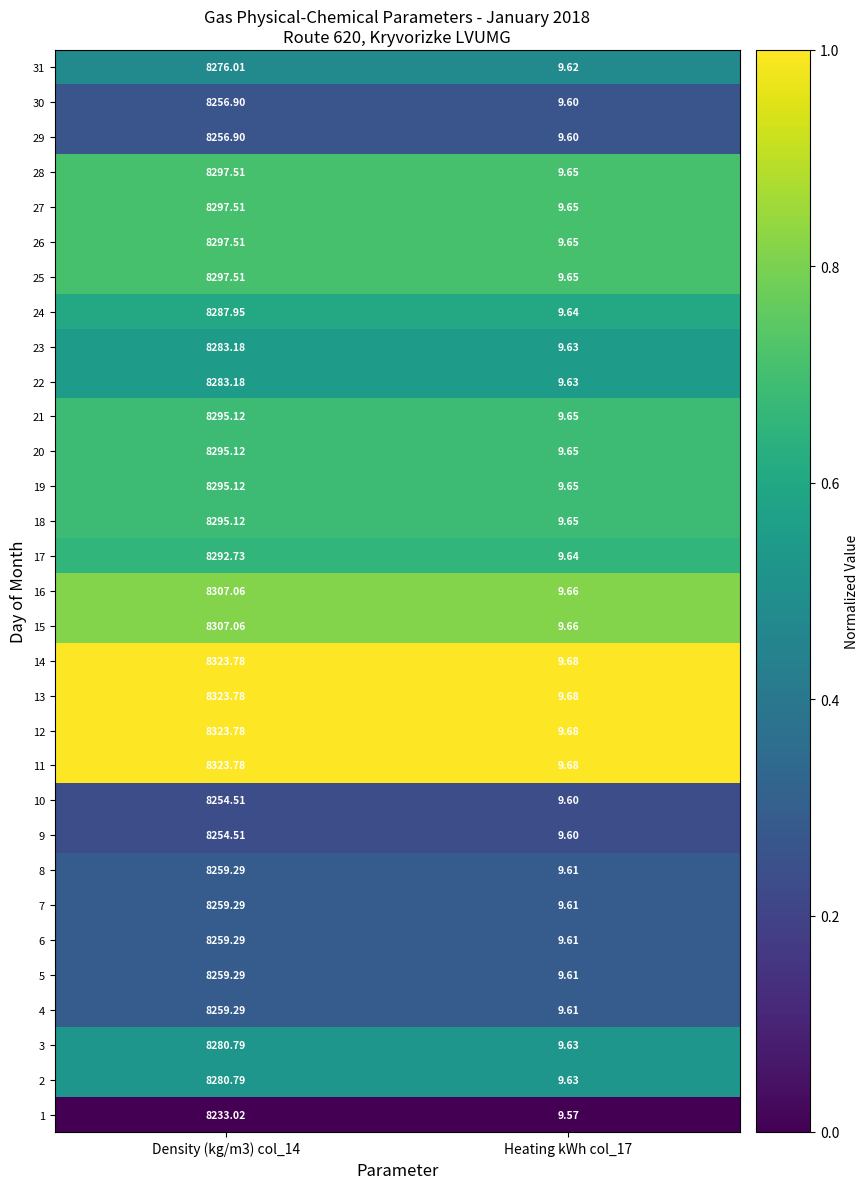

Is the value of 19 at Density (kg/m3) col_14 greater than the value of 26 at Density (kg/m3) col_14?

No